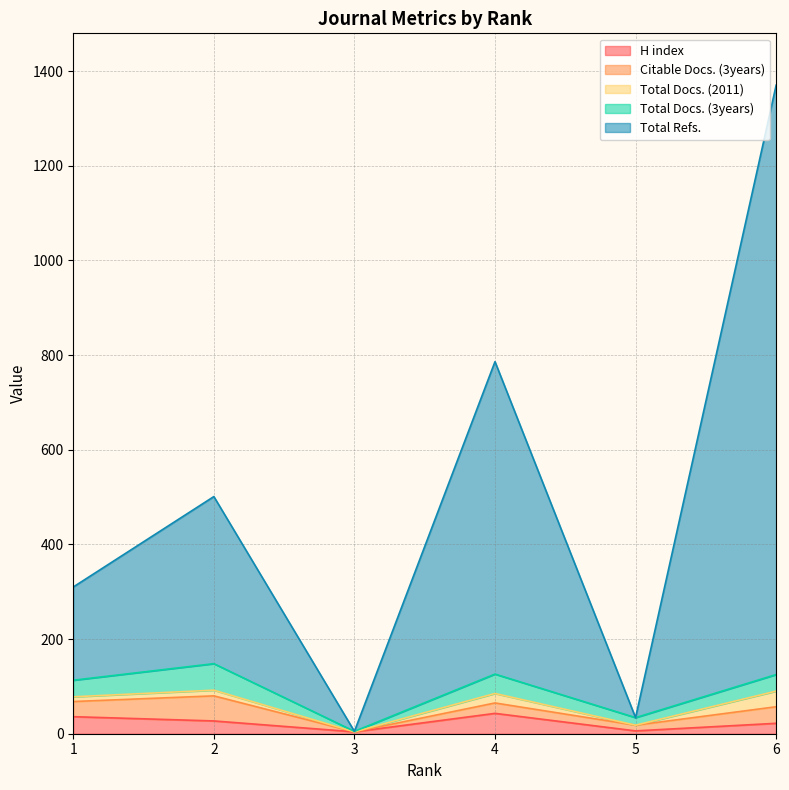

Where is the first local minimum for Total Docs. (3years)?

3